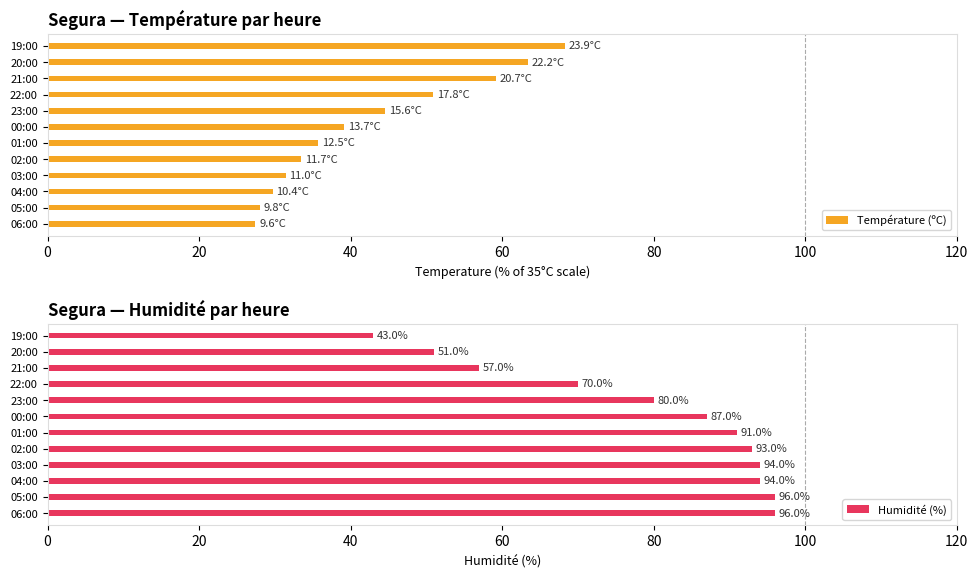

Is it true that Humidité (%) equals 22 at 03:00?

False